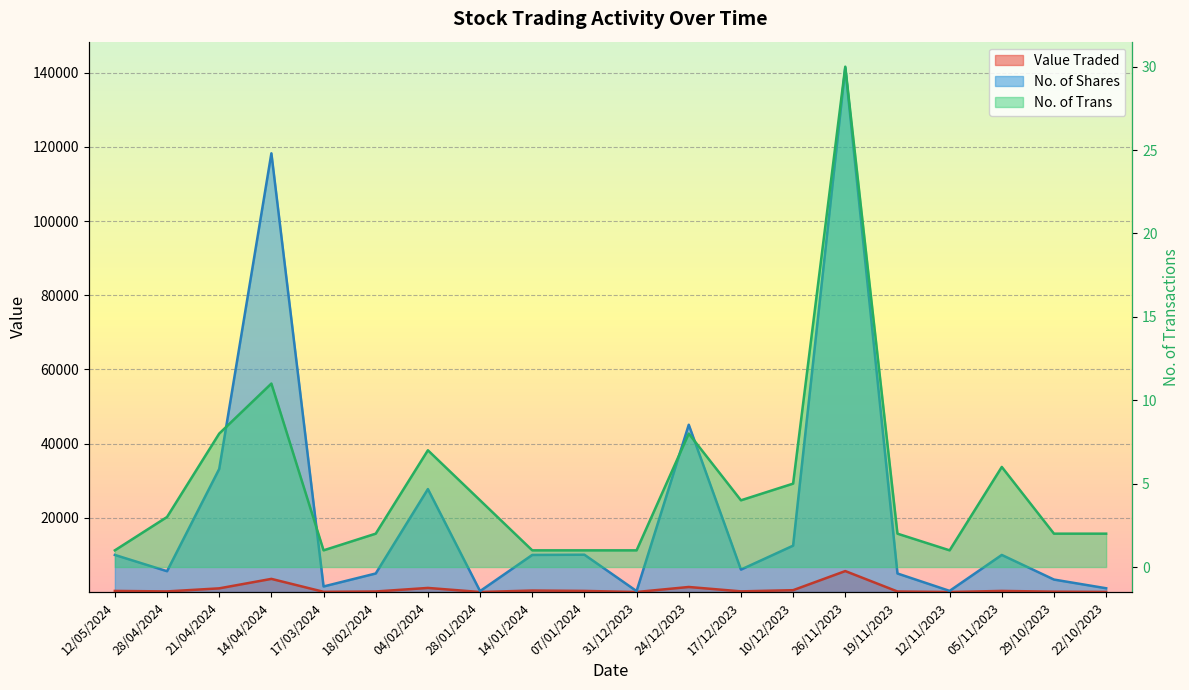

At which category is the sum across all series the highest?

26/11/2023